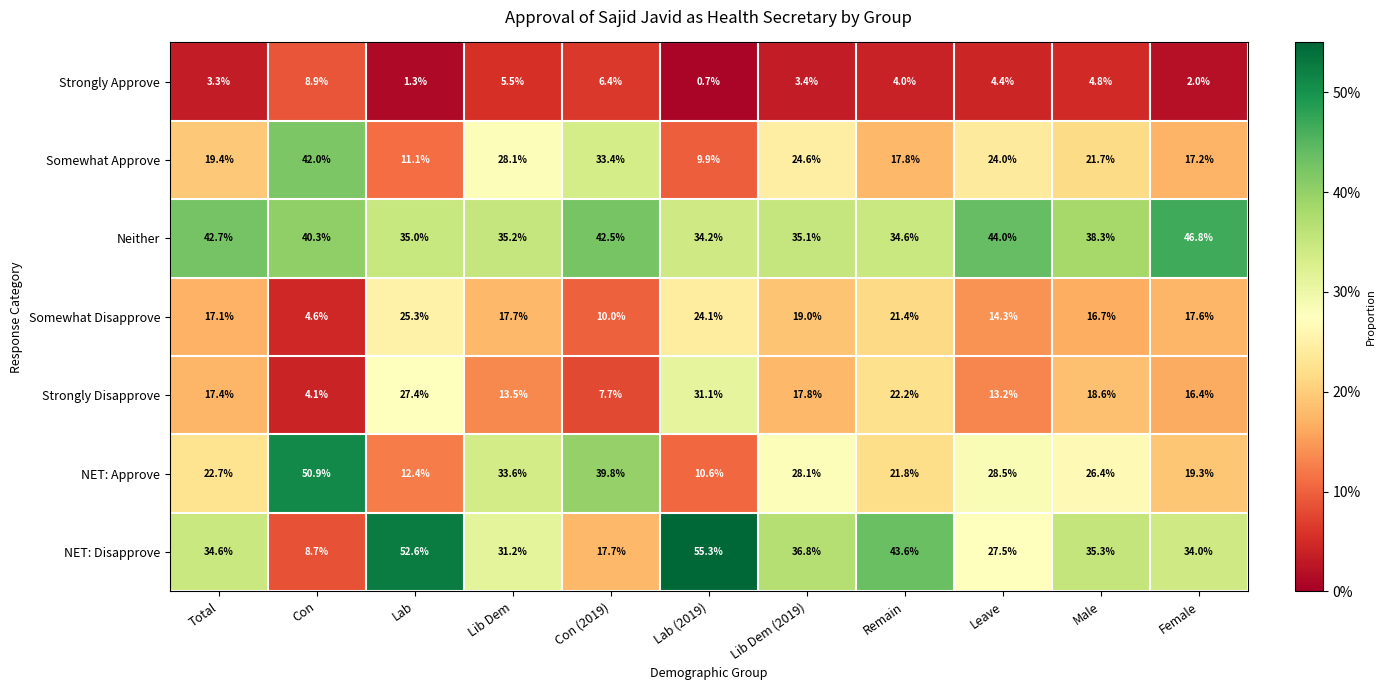

What is the lowest value of the Strongly Disapprove series?

4.1